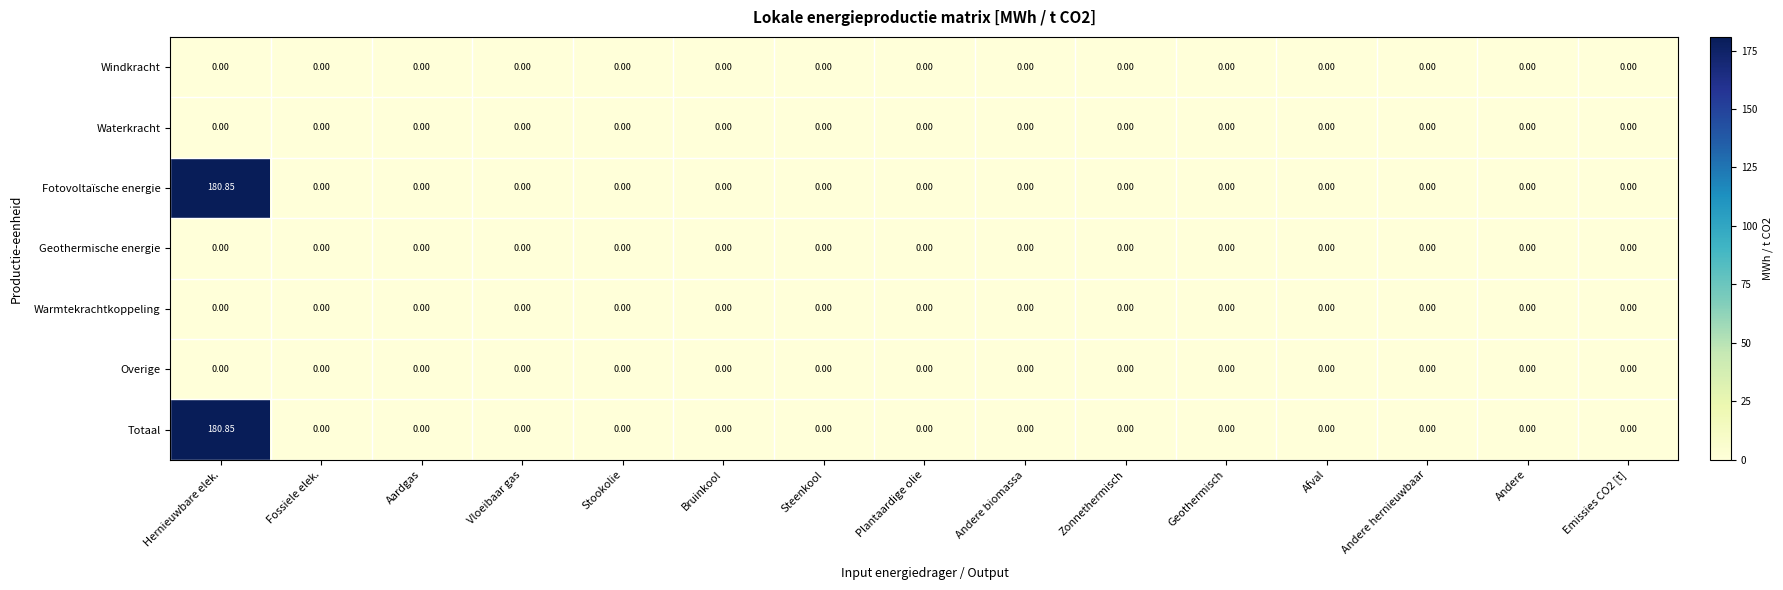

At which category is the sum across all series the highest?

Hernieuwbare elek.